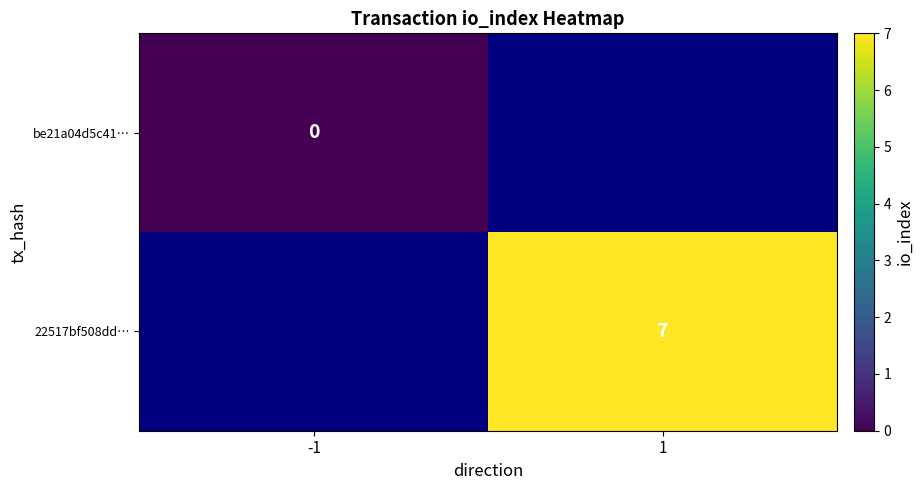

Is it true that 22517bf508dd… equals 7 at 1?

True